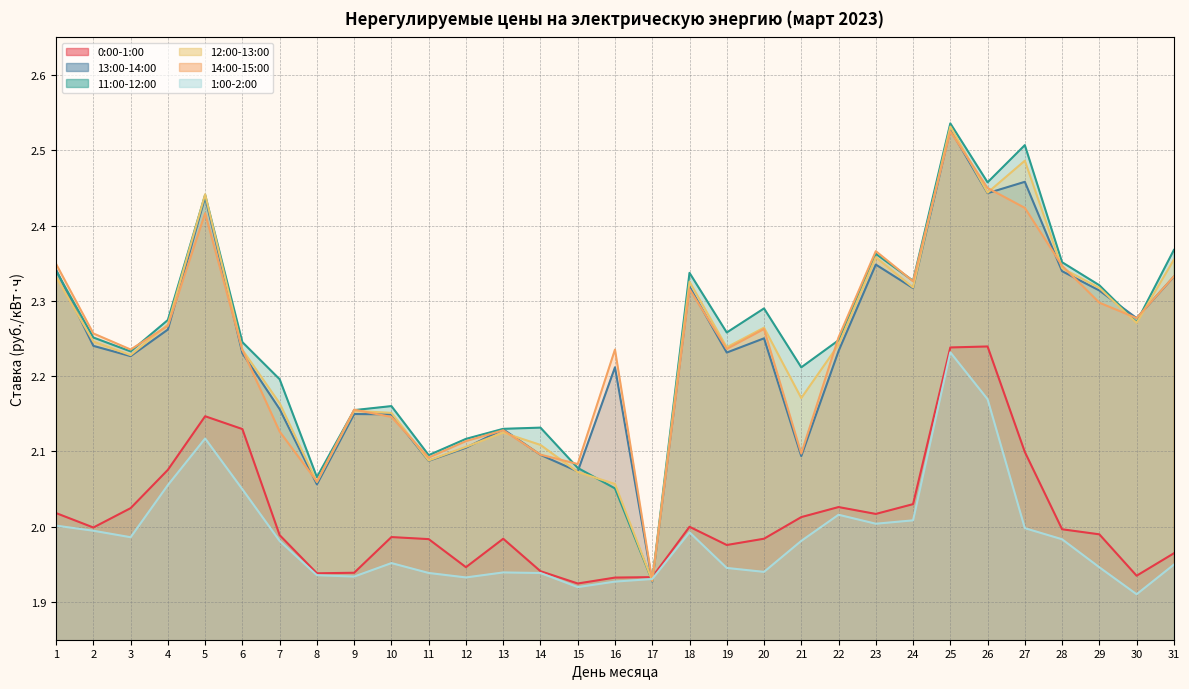

What is the average value of the 1:00-2:00 series?

2.0